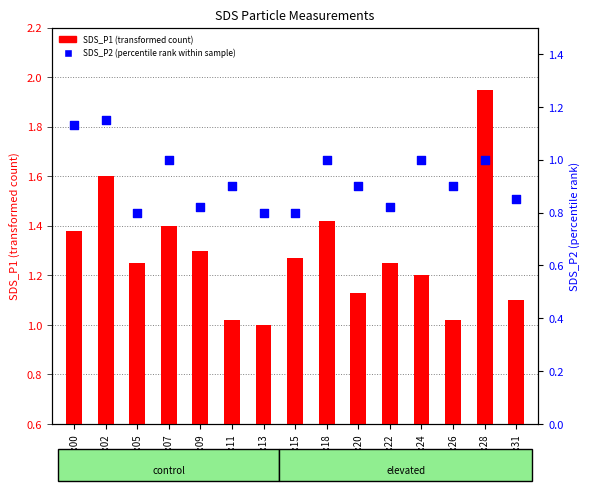

What is the total value across all series at 00:24?

2.2